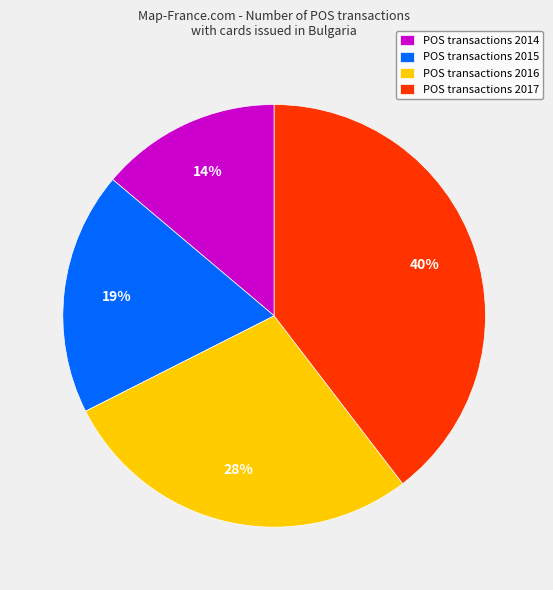

What percentage is the POS transactions 2016 slice, to the nearest percent?

28%